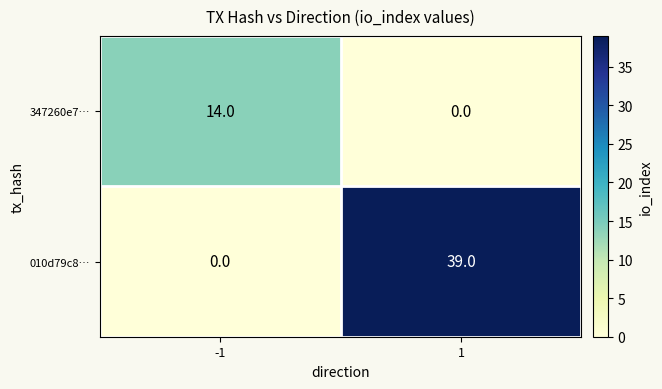

What is the total value across all series at -1?

14